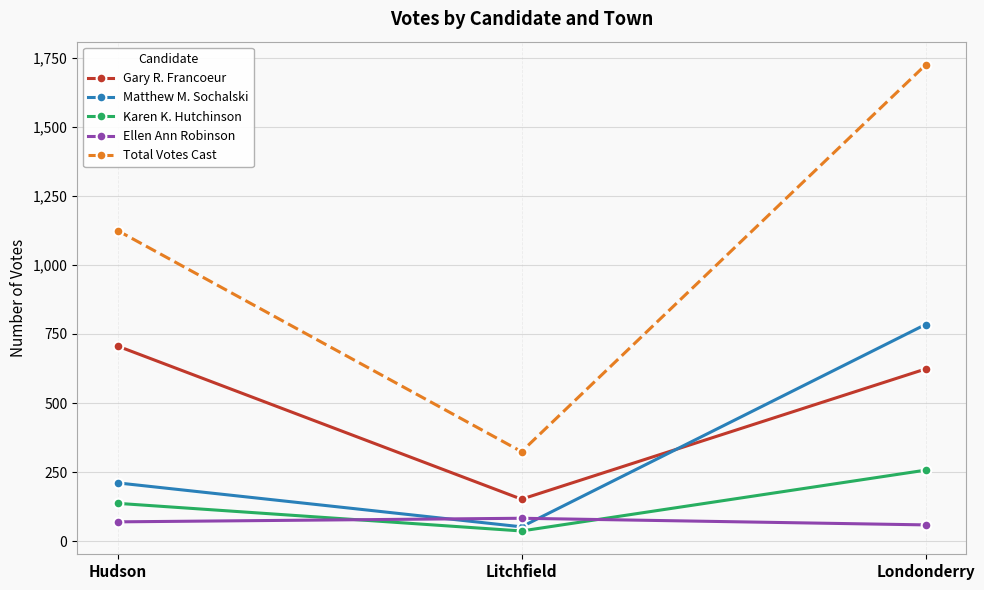

How many values in the Matthew M. Sochalski series are below 211?

1